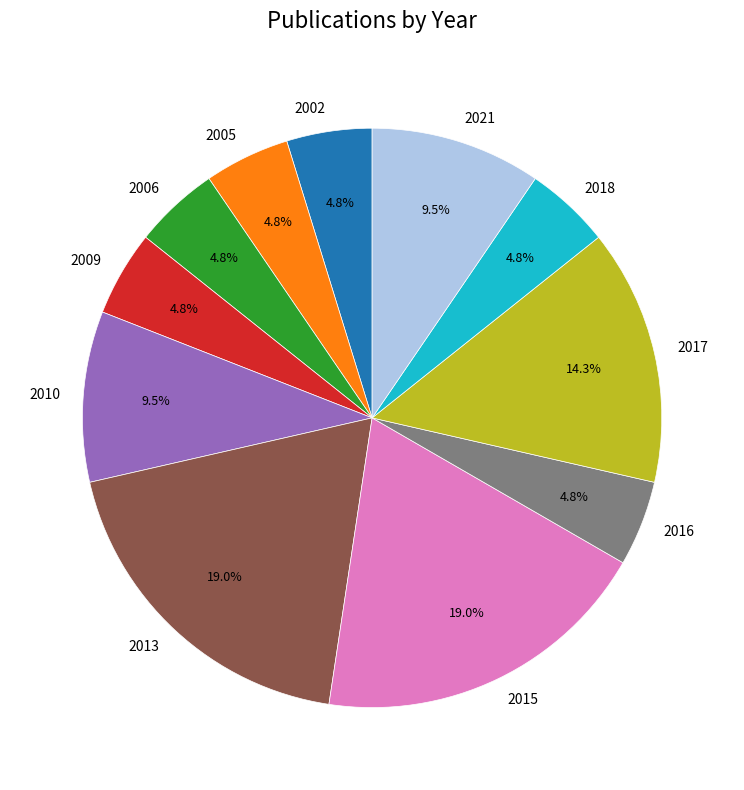

Does 2009 represent more than half of the total?

No